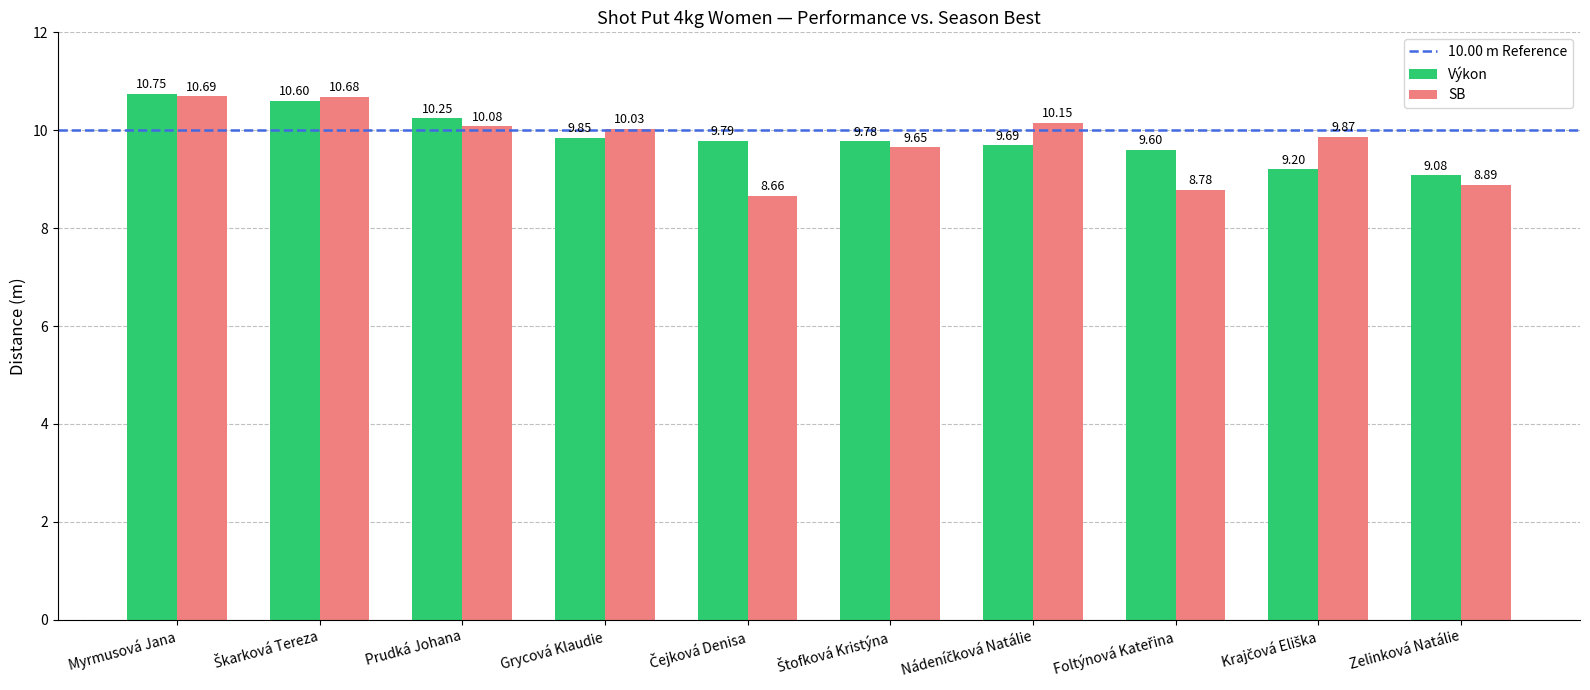

What is the label of the 4th bar from the left?

Grycová Klaudie